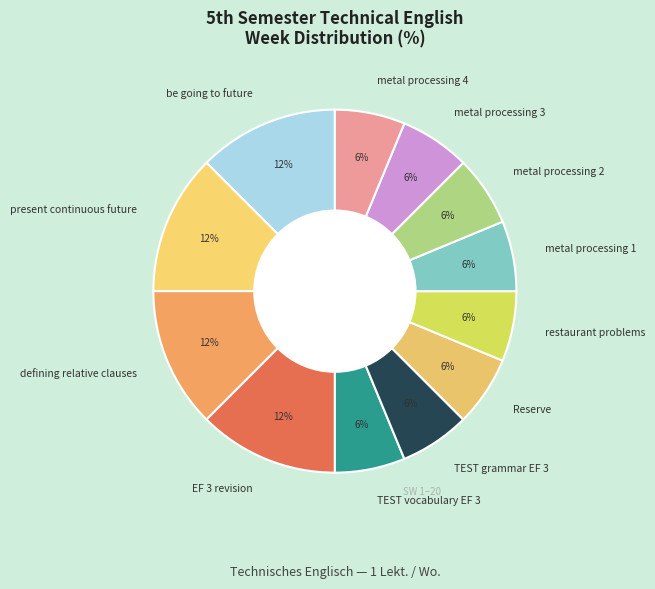

How many segments does this pie chart have?

12